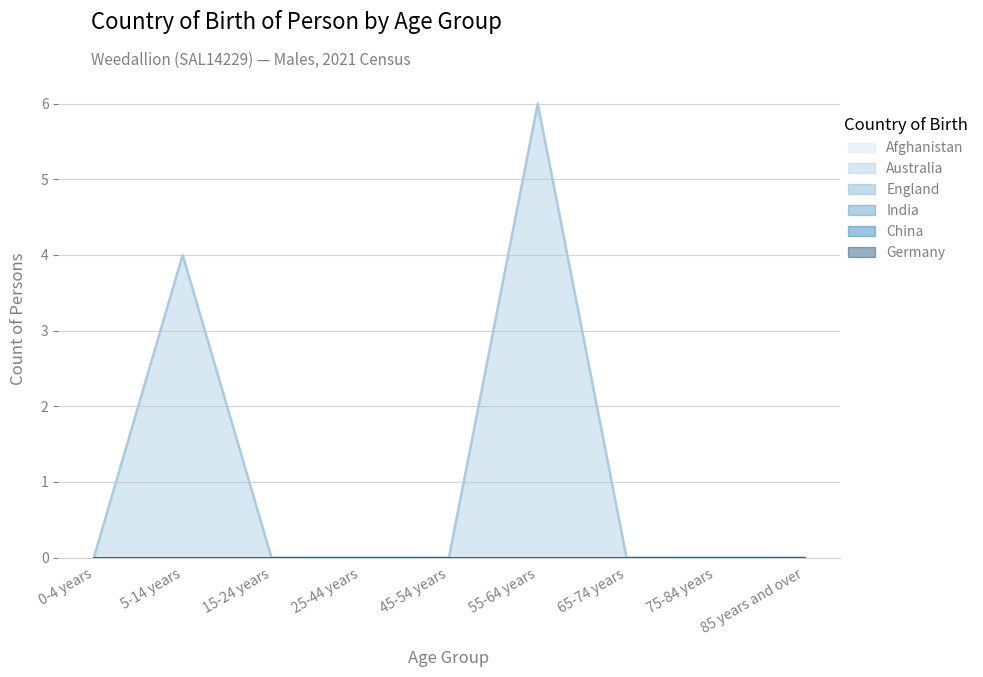

Which series has the widest spread of values?

Australia